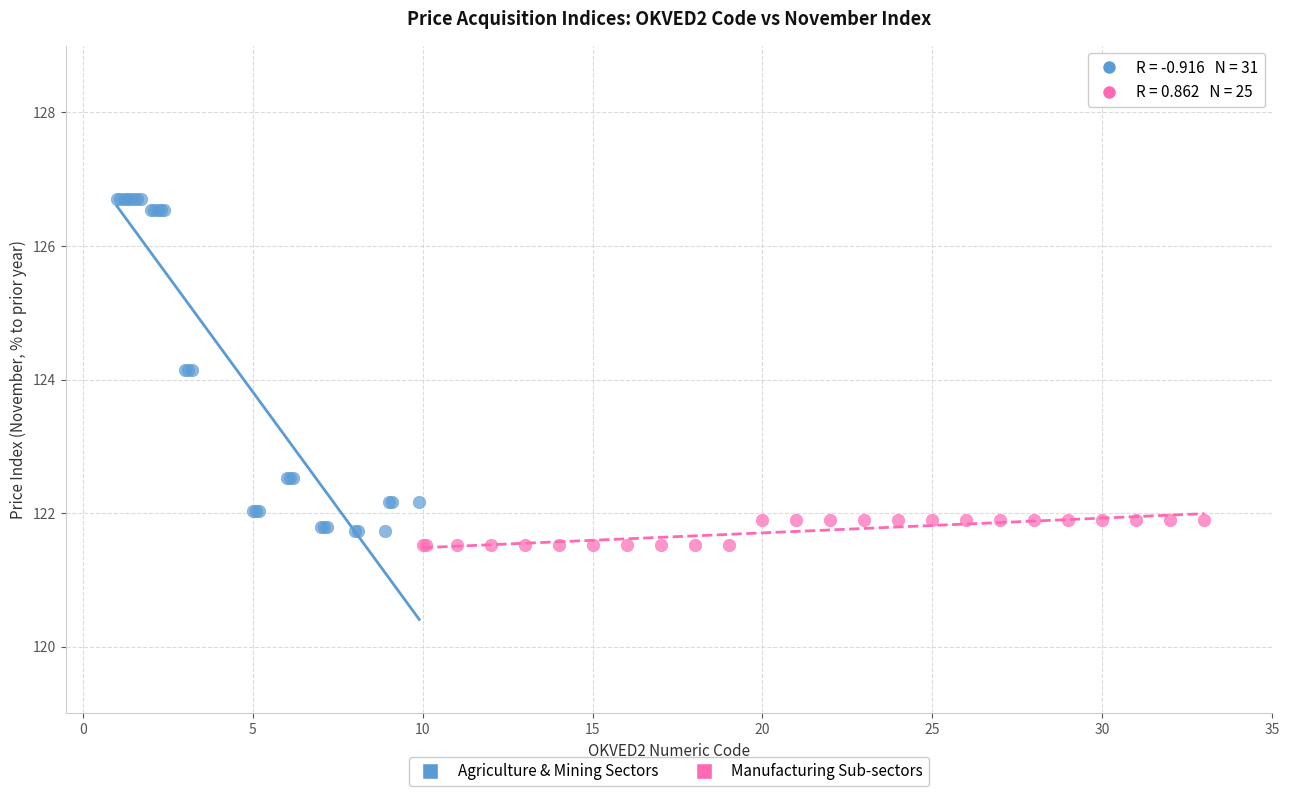

Which series has the widest spread of Y values?

Agriculture & Mining Sectors